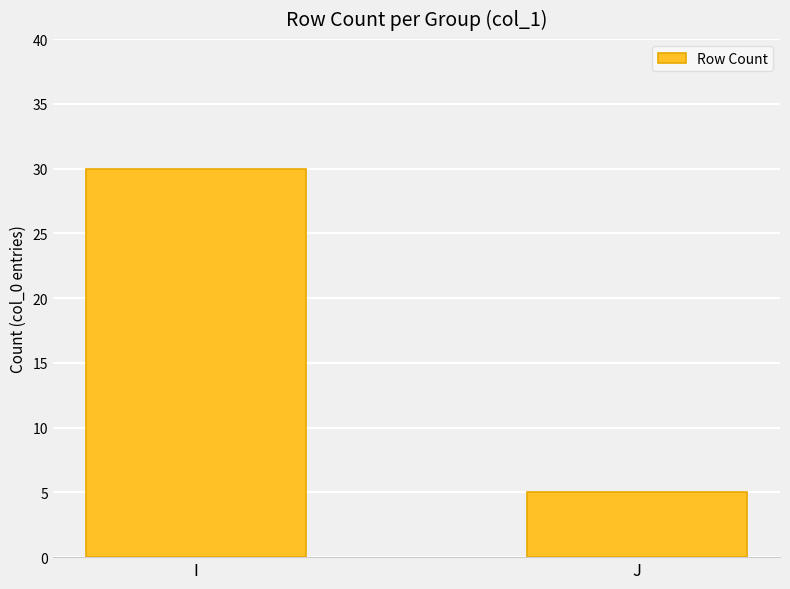

What is the sum of all values?

35